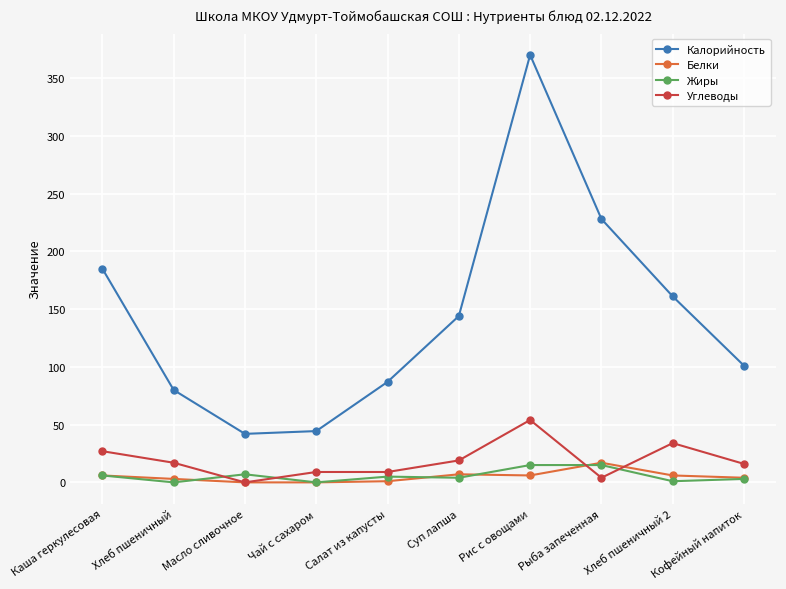

What is the label of the 5th point from the right?

Суп лапша